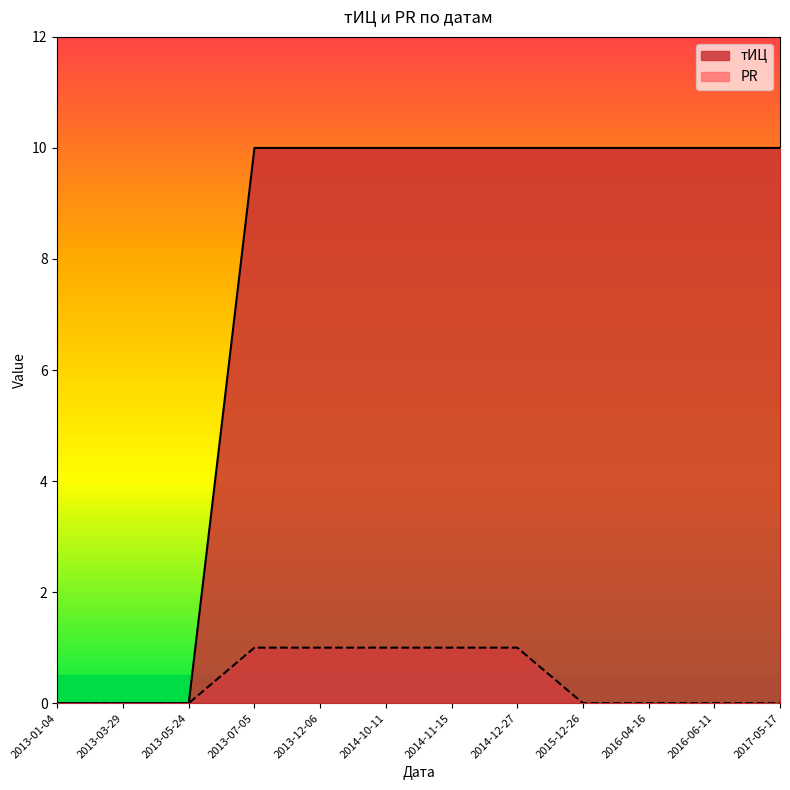

True or false: PR and тИЦ intersect in this chart.

False